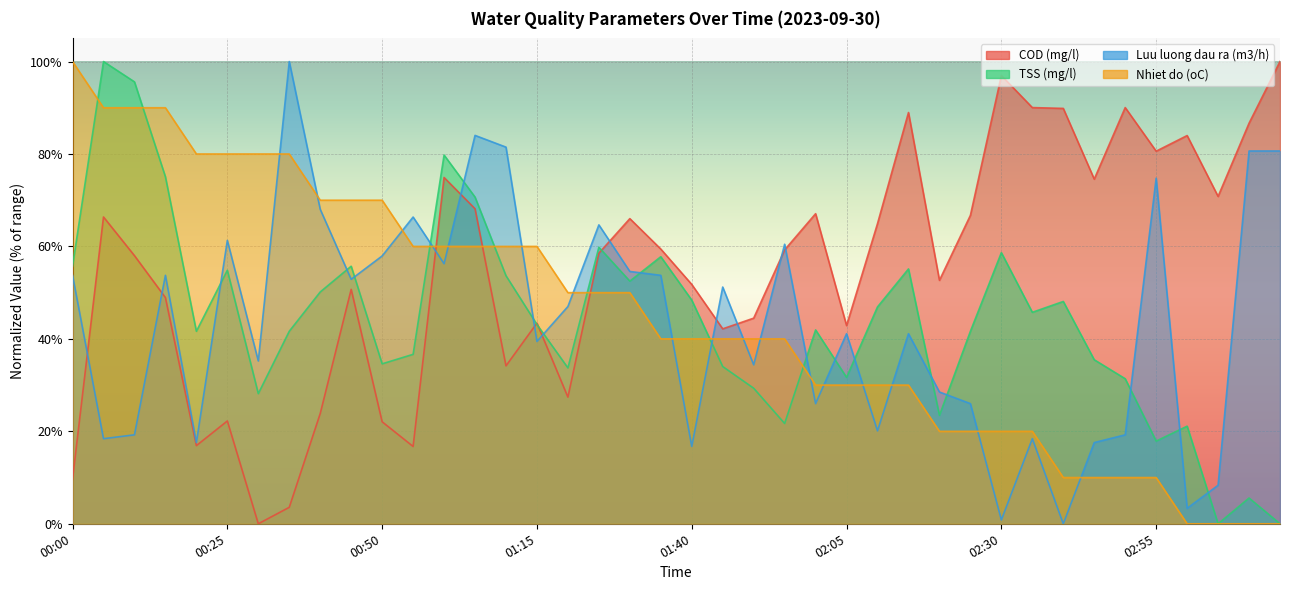

What position from the right is 02:35?

9